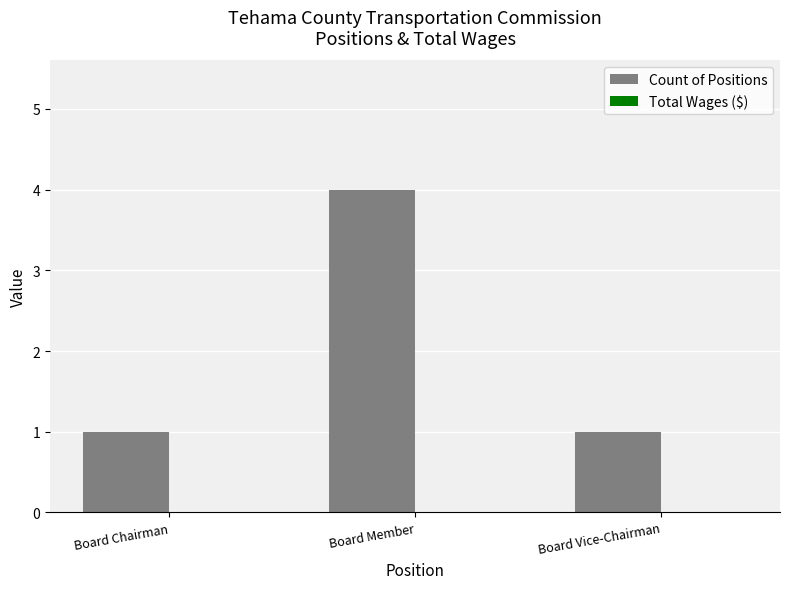

Is it true that the value at Board Member is 7?

False